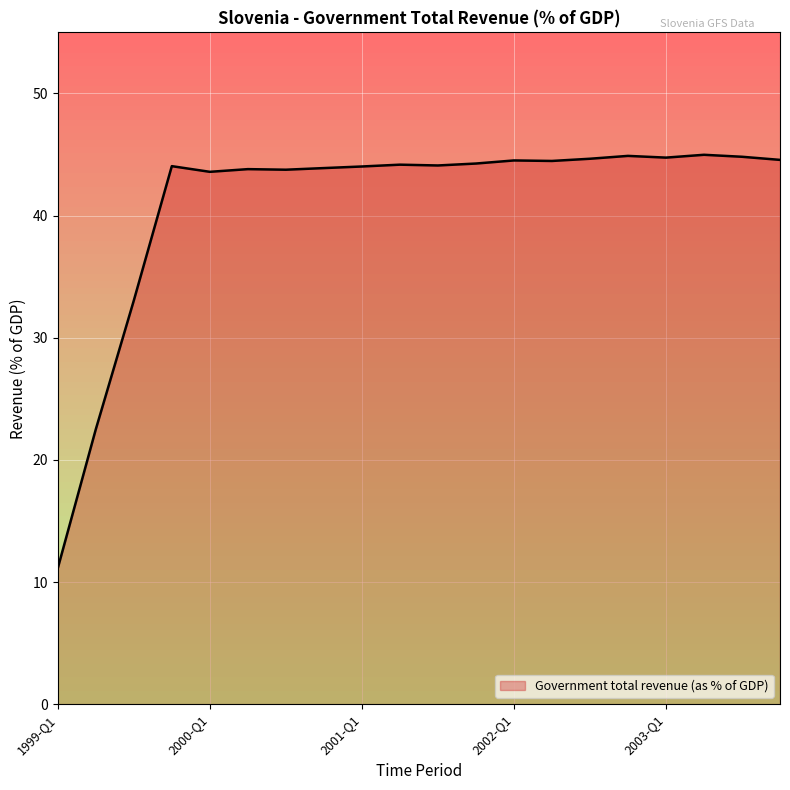

What is the smallest value displayed?

11.1